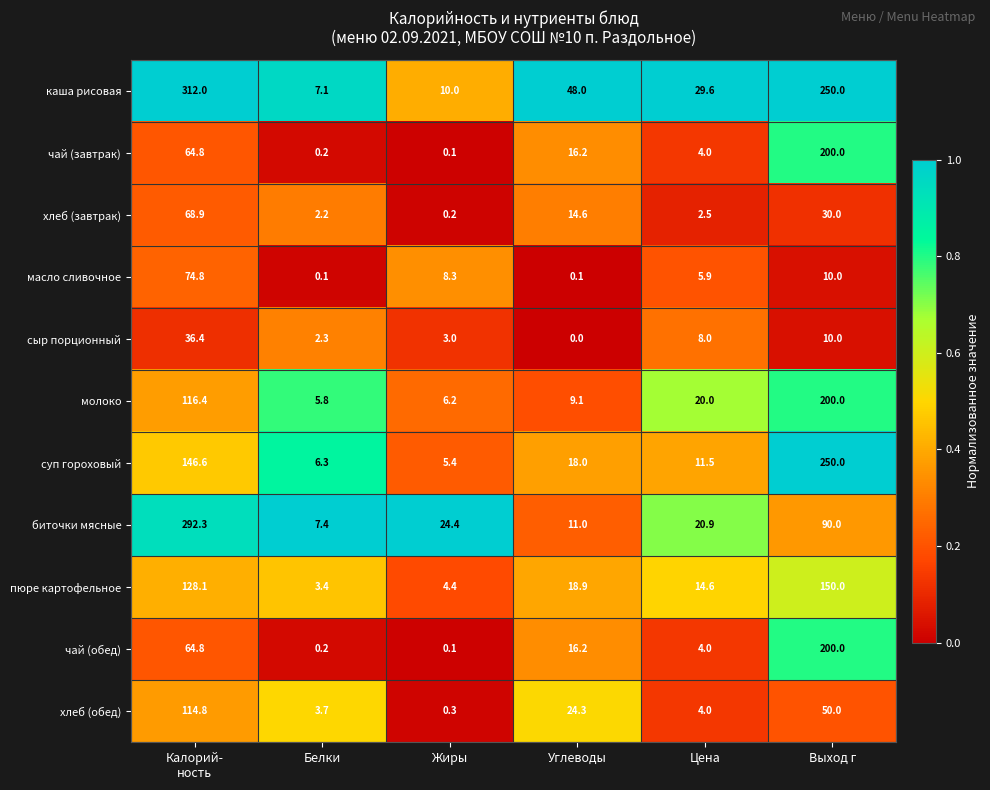

At which label does чай (завтрак) reach its minimum?

Жиры